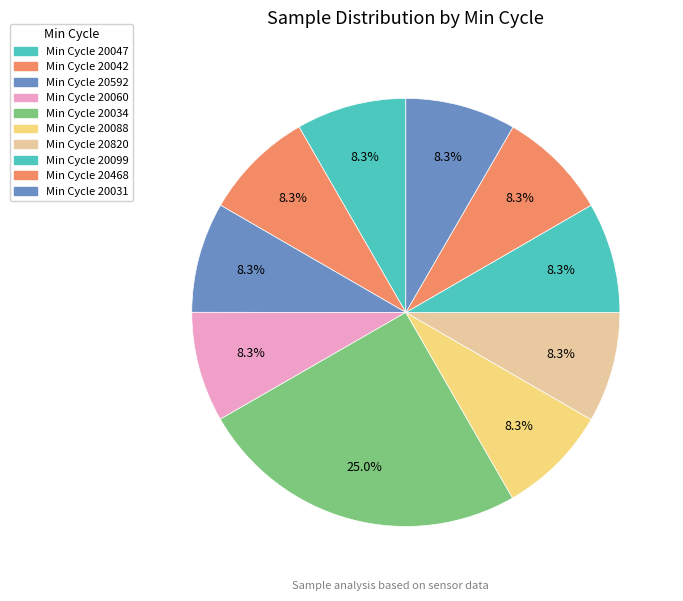

How many slices are in this pie chart?

10